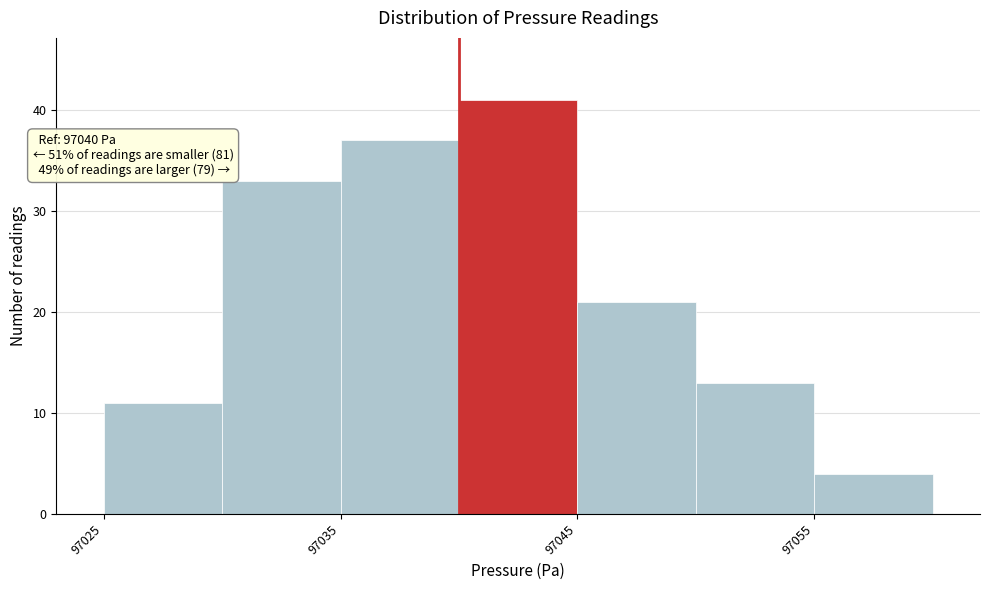

Which range on the x-axis has the tallest bar?

97040 to 97045